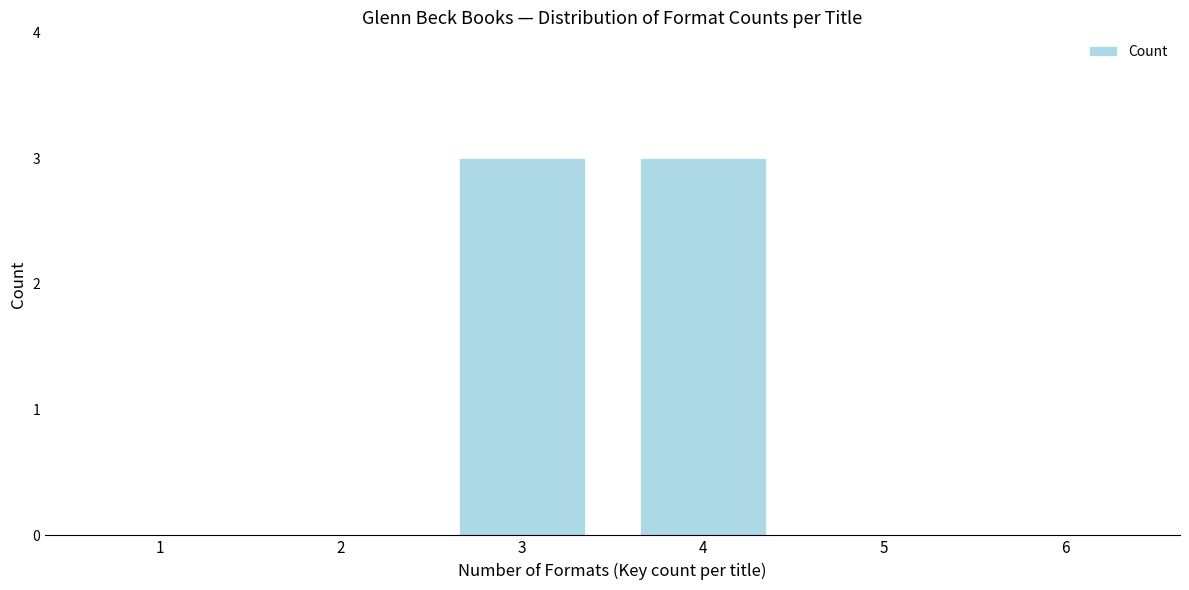

Reading right to left, what are all the values shown in this chart?

6=0	5=0	4=3	3=3	2=0	1=0